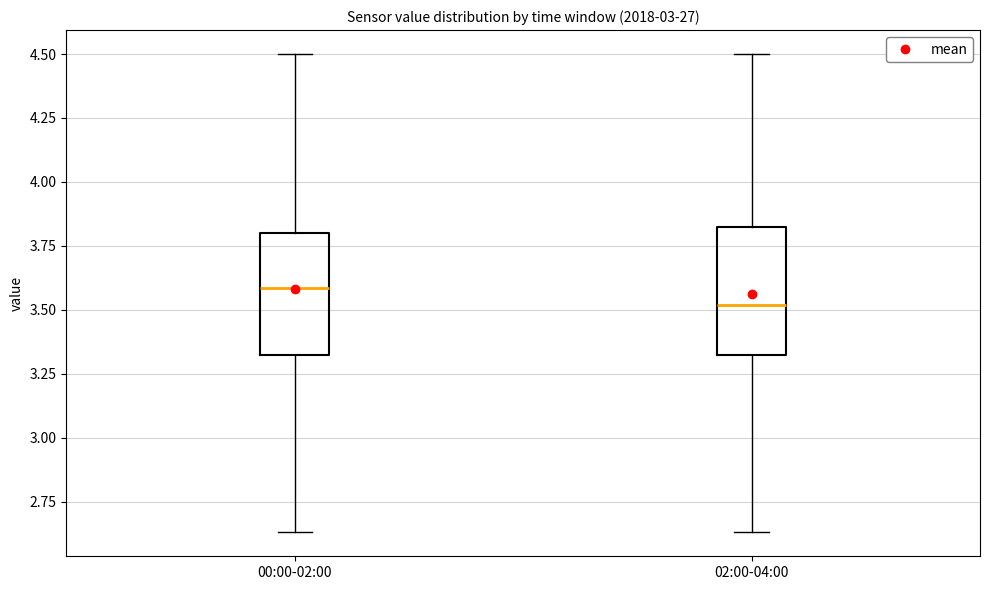

Which box's median line is the lowest?

02:00-04:00